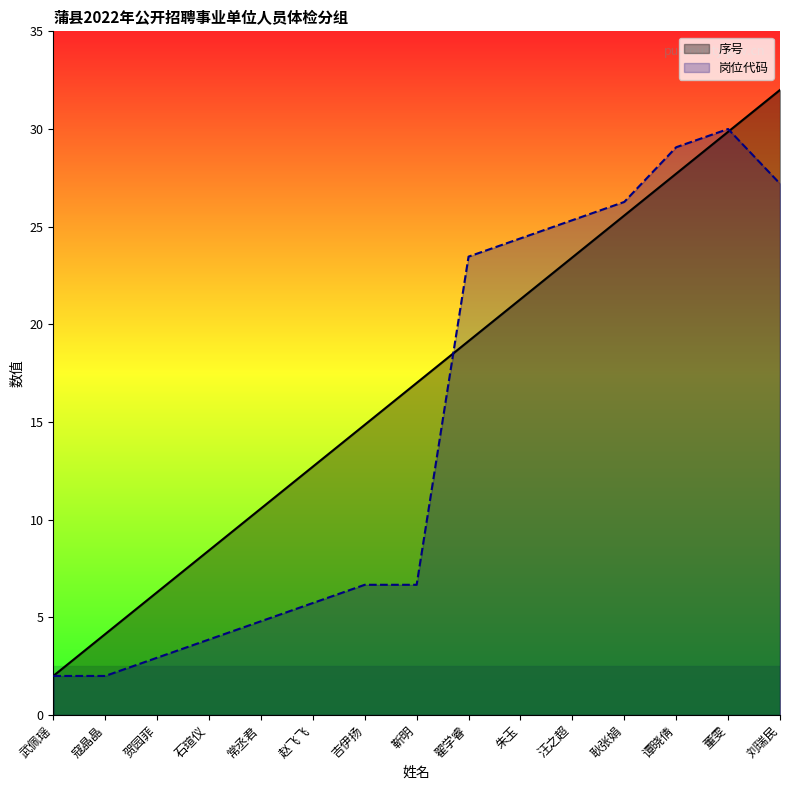

What position from the right is 常丞君?

11